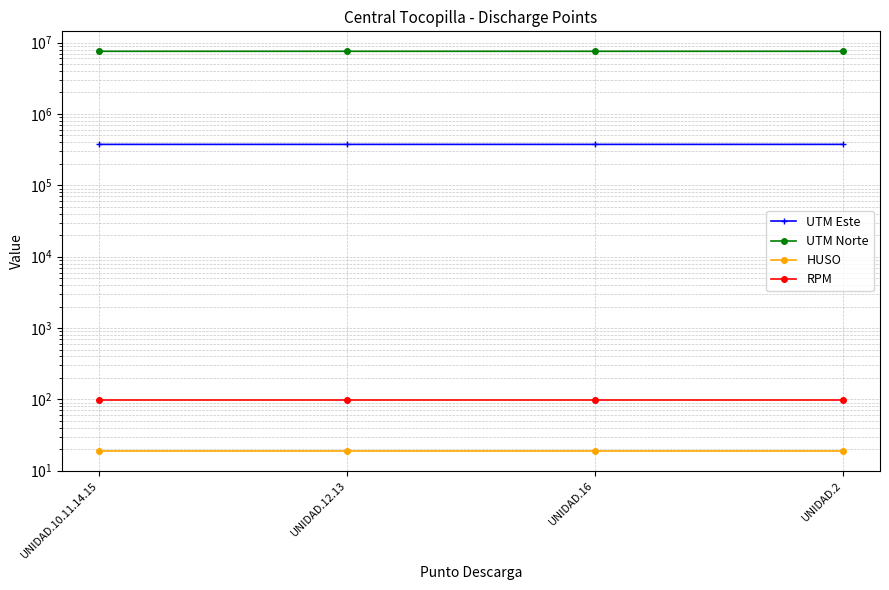

What is the sum of the UTM Norte values at UNIDAD.10.11.14.15 and UNIDAD.2?

15112054